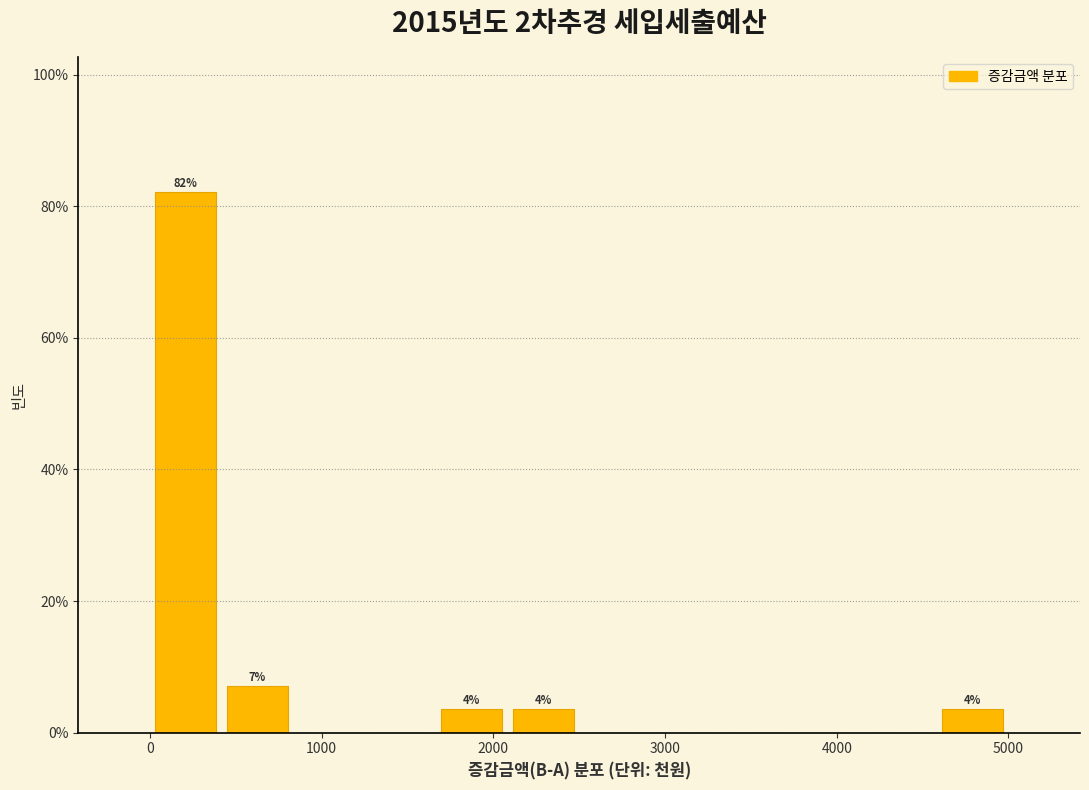

Which range on the x-axis has the tallest bar?

0 to 400